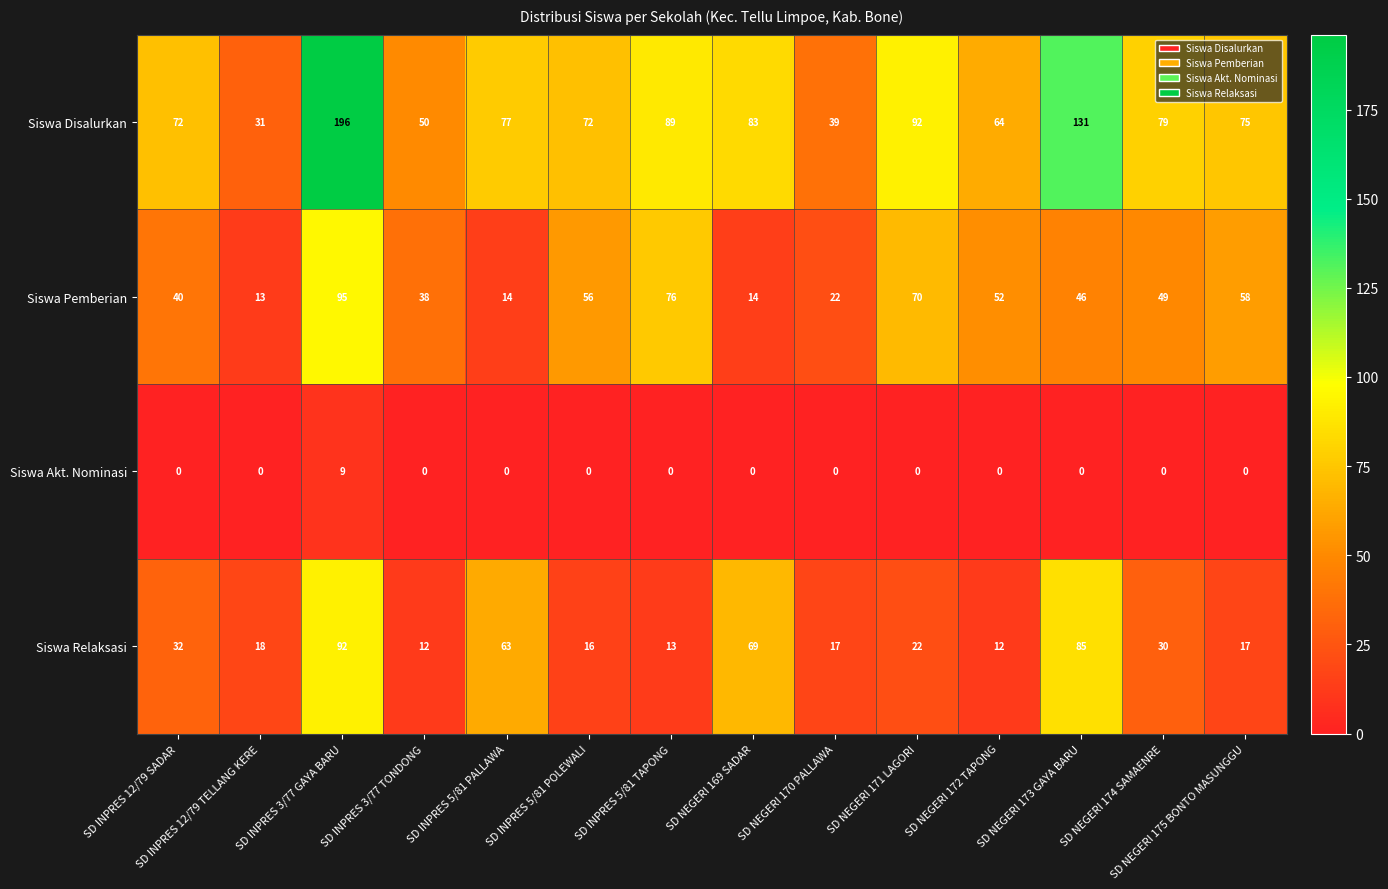

What is the sum of all Siswa Pemberian values?

643